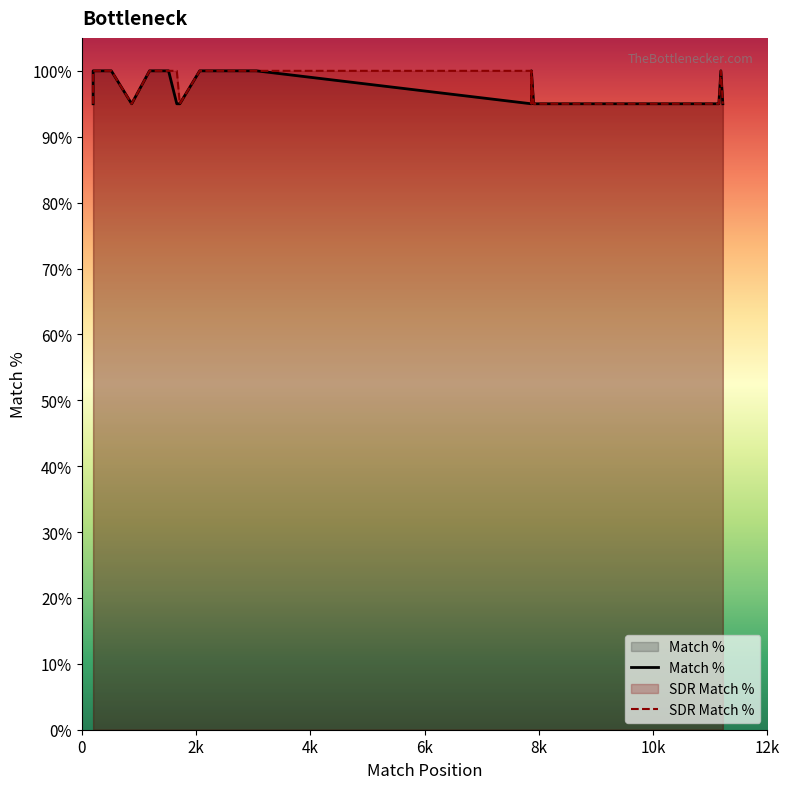

True or false: SDR Match % and Match % cross at least once.

False